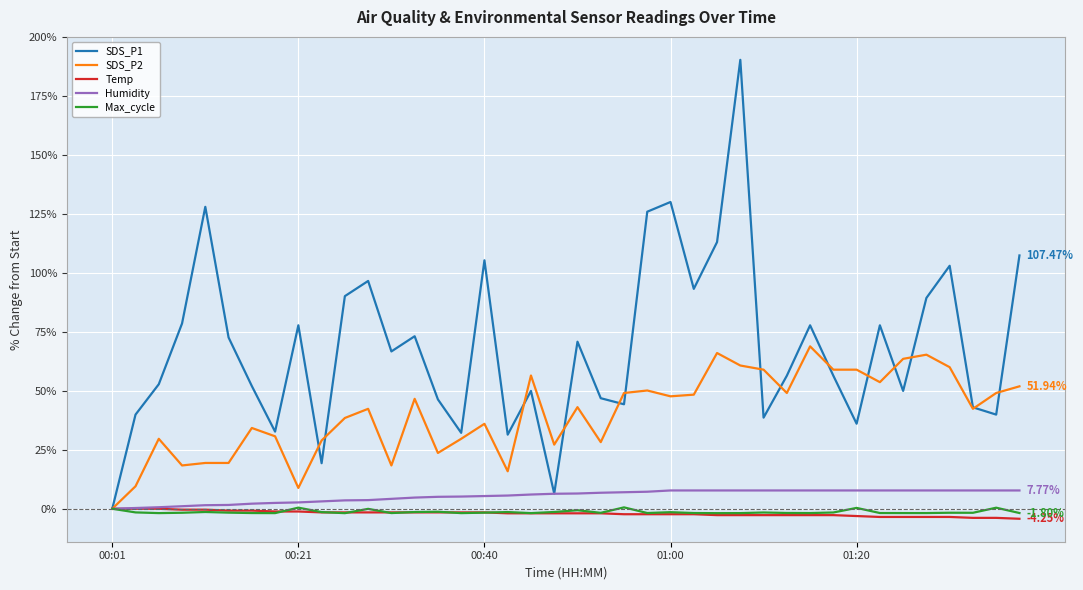

Which series has the widest spread of values?

SDS_P1